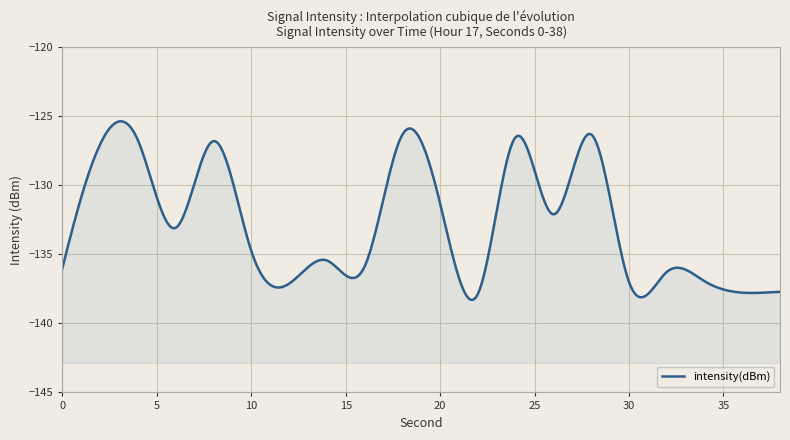

At which label is the value closest to -132?

26